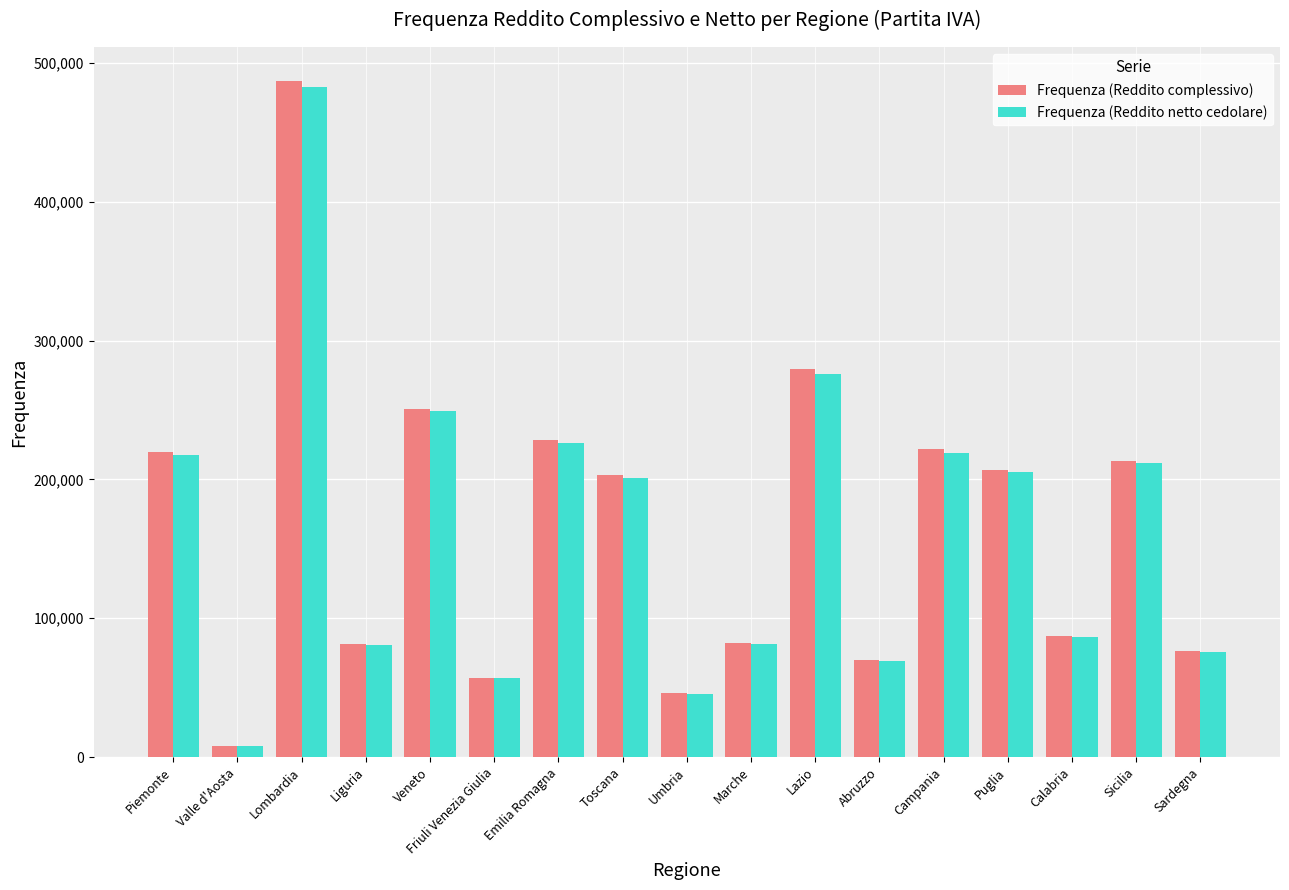

What is the smallest value displayed?

7788